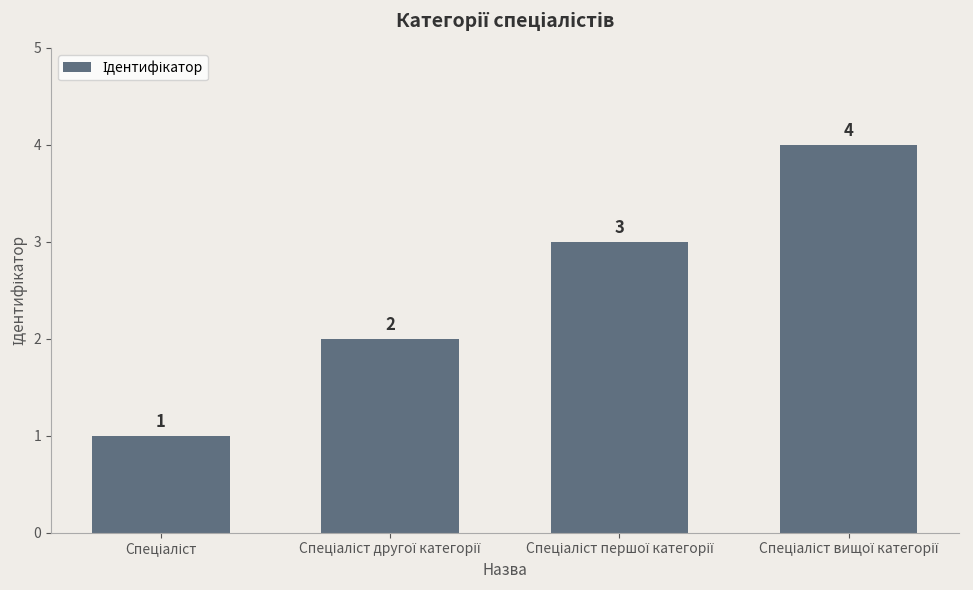

What is the value of the 2nd bar from the left?

2